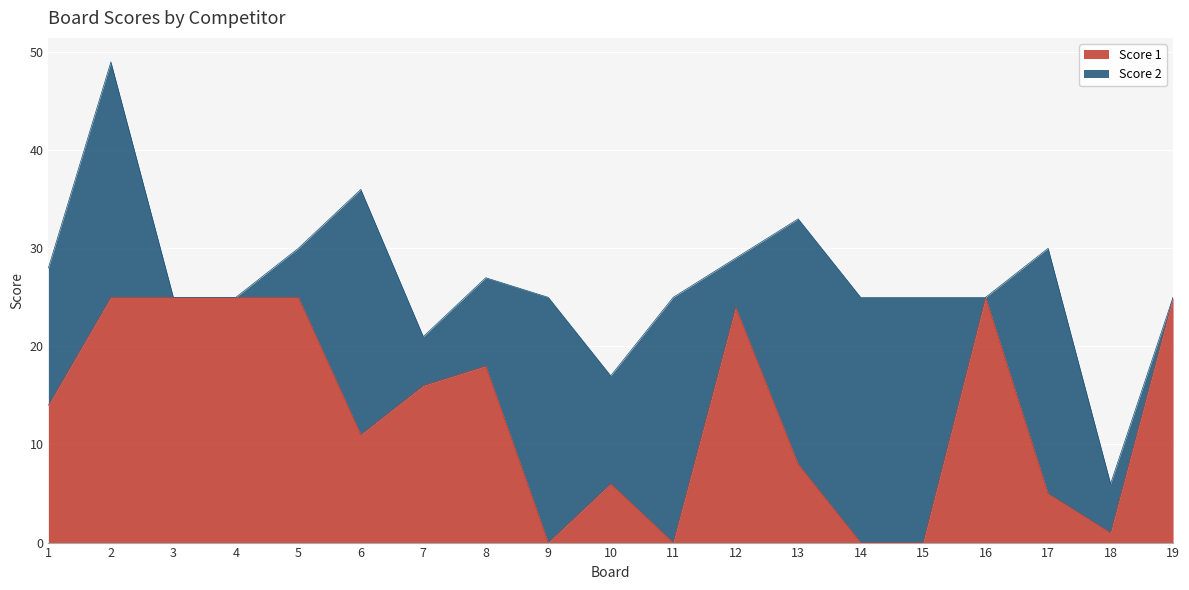

List the labels in order of value, largest first.

2, 3, 4, 5, 16, 19, 12, 8, 7, 1, 6, 13, 10, 17, 18, 9, 11, 14, 15